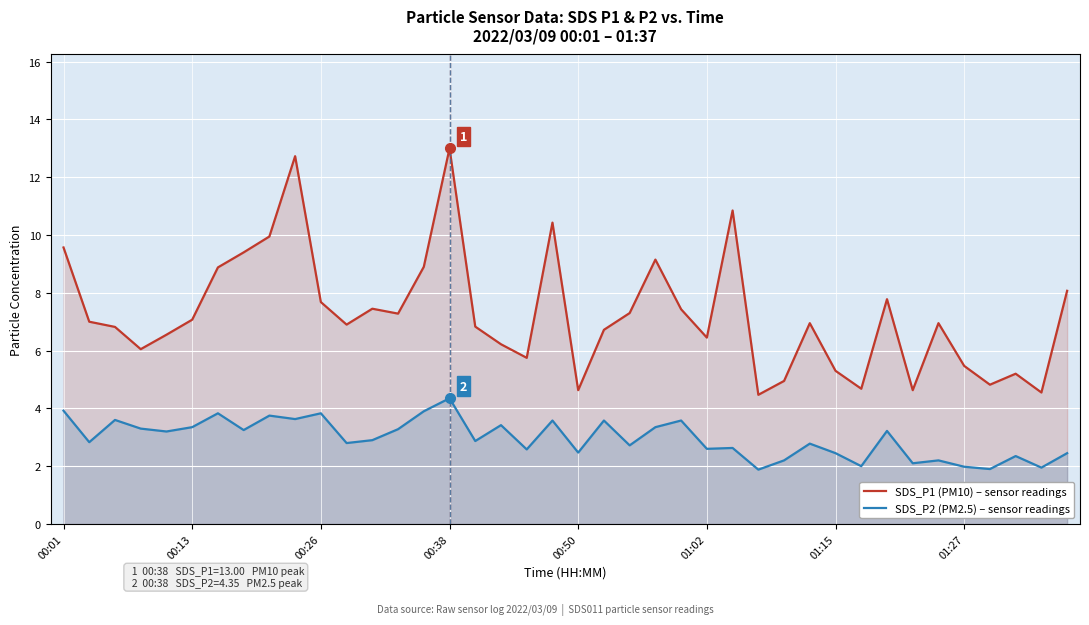

What is the value of the SDS_P2 (PM2.5) – sensor readings point at the 14th from the left?

3.3